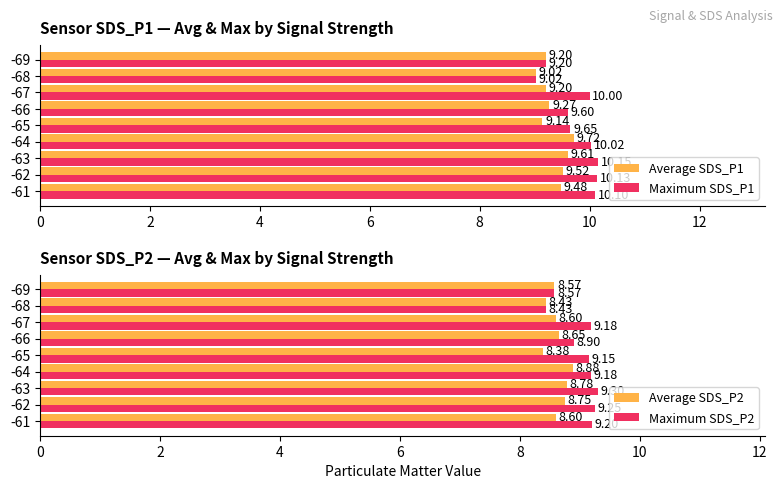

What is the sum of the Maximum SDS_P1 values at -69 and -62?

19.3